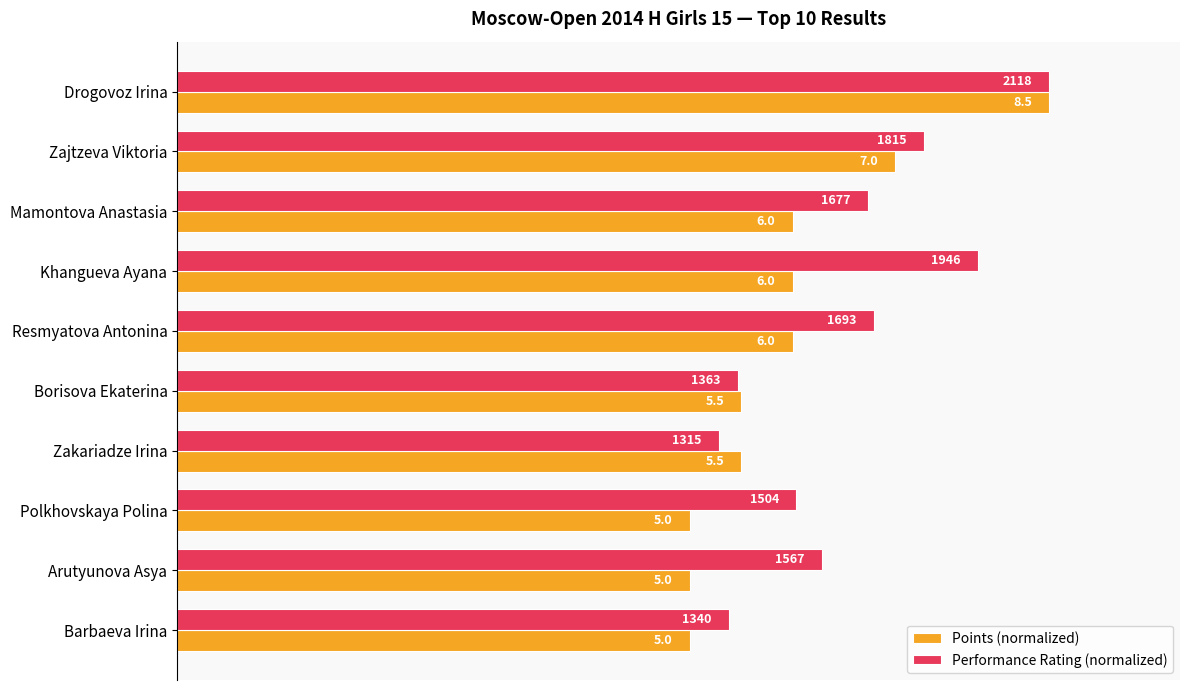

What are all the series names shown in the legend?

Points (normalized), Performance Rating (normalized)